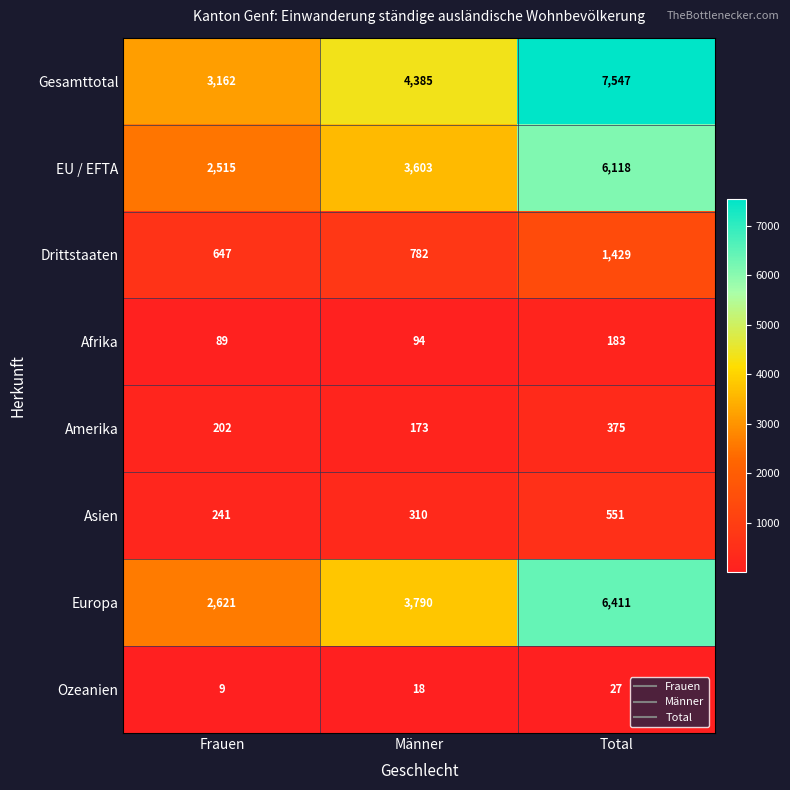

What is the difference between the maximum and minimum values in the Amerika series?

202